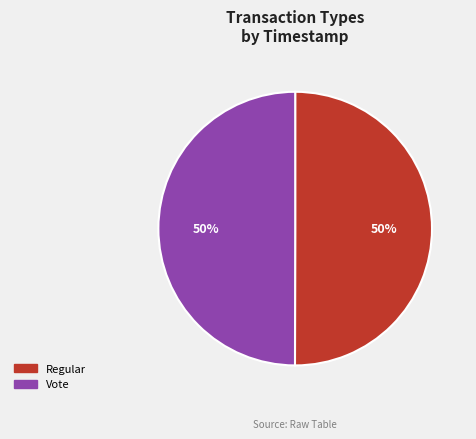

Is the sum of Regular and Vote greater than half?

Yes